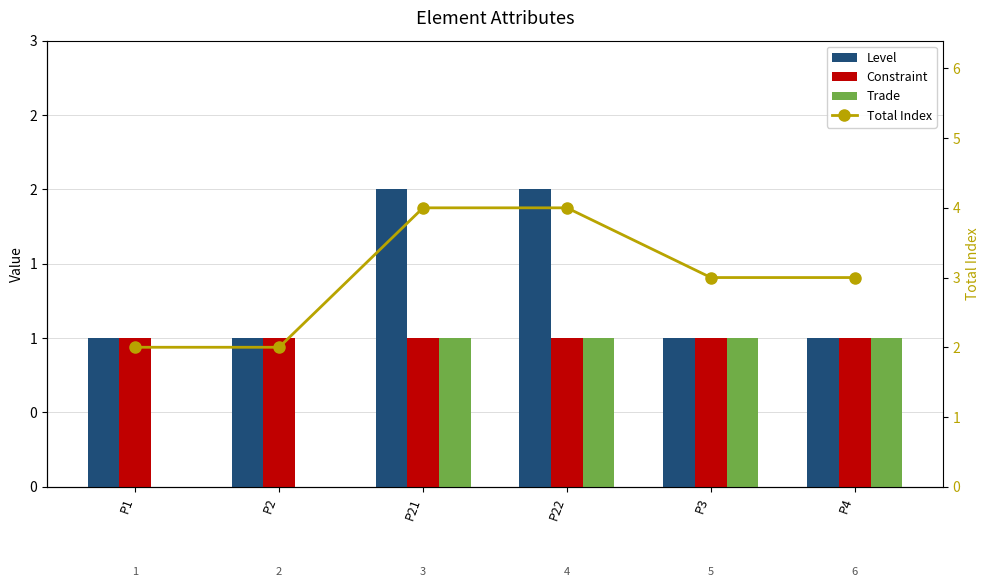

At which label is Total Index closest to 3?

P3